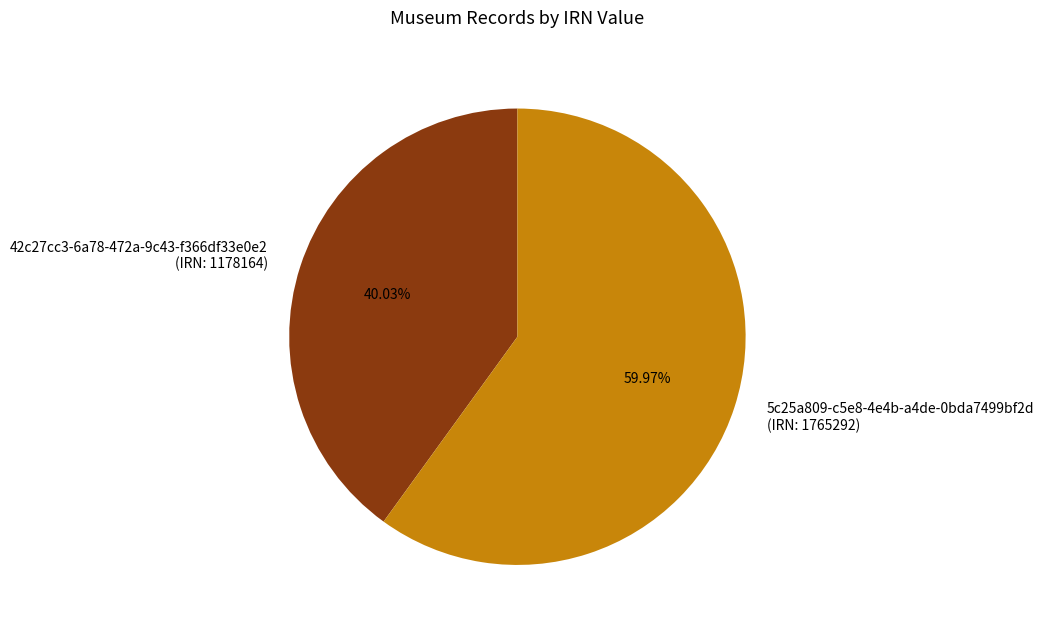

Which category has the smallest portion of the pie?

42c27cc3-6a78-472a-9c43-f366df33e0e2 (IRN: 1178164)